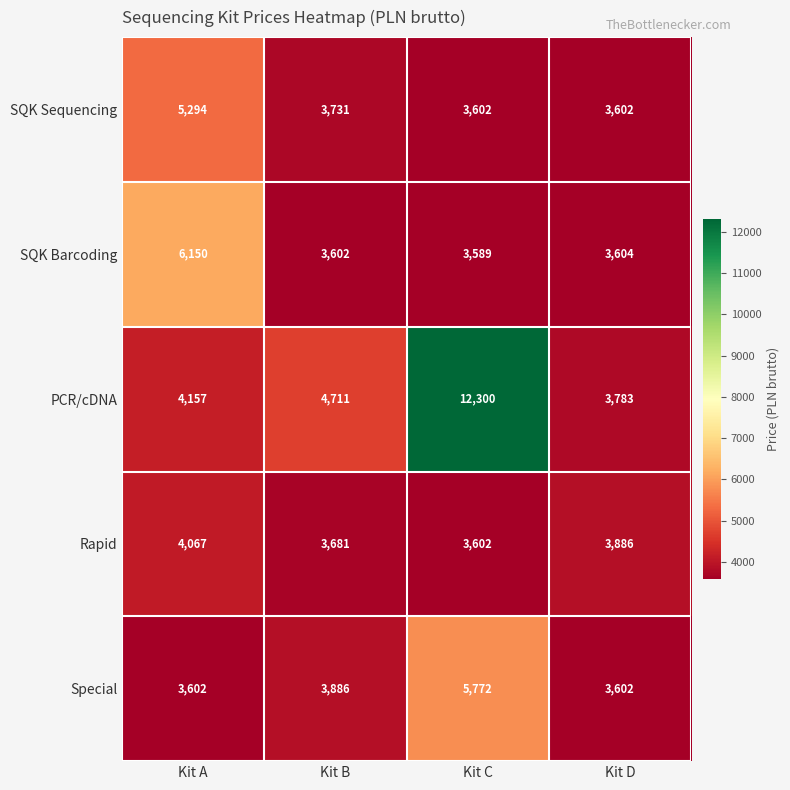

Rank the series at Kit B from lowest to highest value.

SQK Barcoding, Rapid, SQK Sequencing, Special, PCR/cDNA